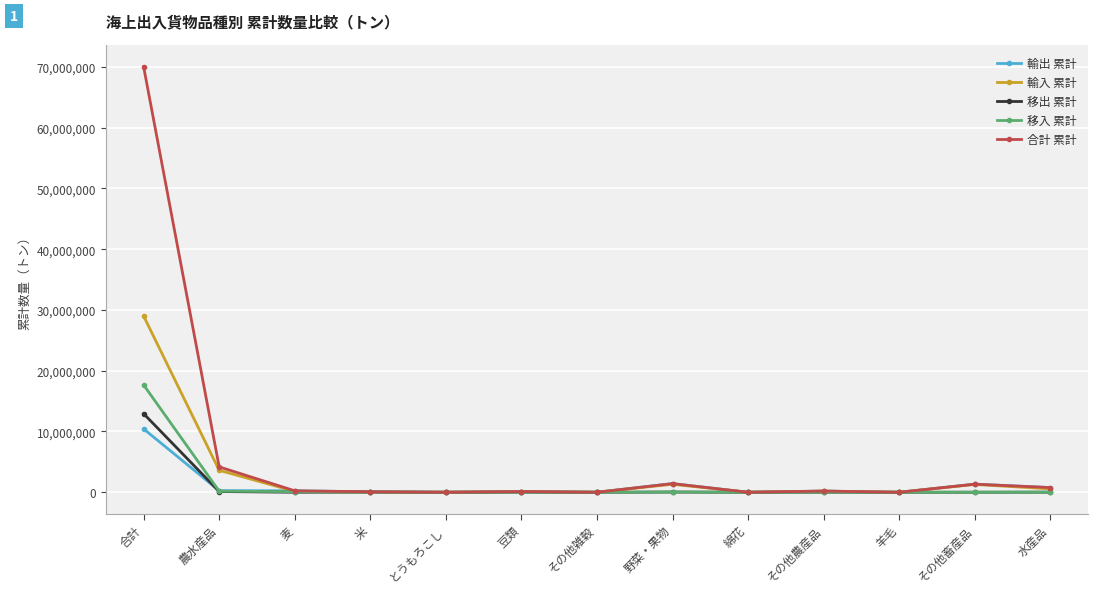

What is the sum of all 合計 累計 values?

78384614